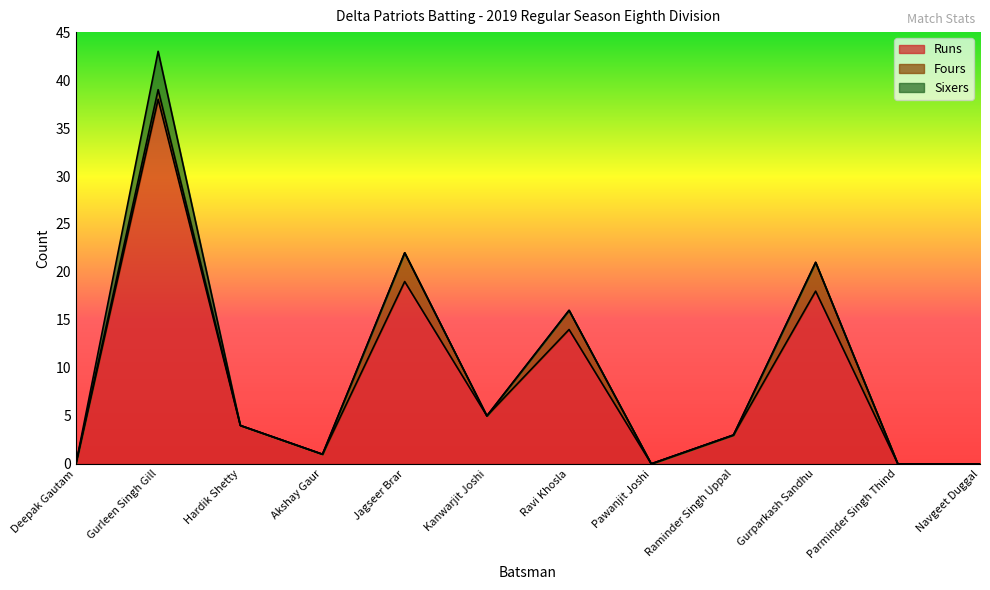

How many values in the Sixers series exceed 0?

1